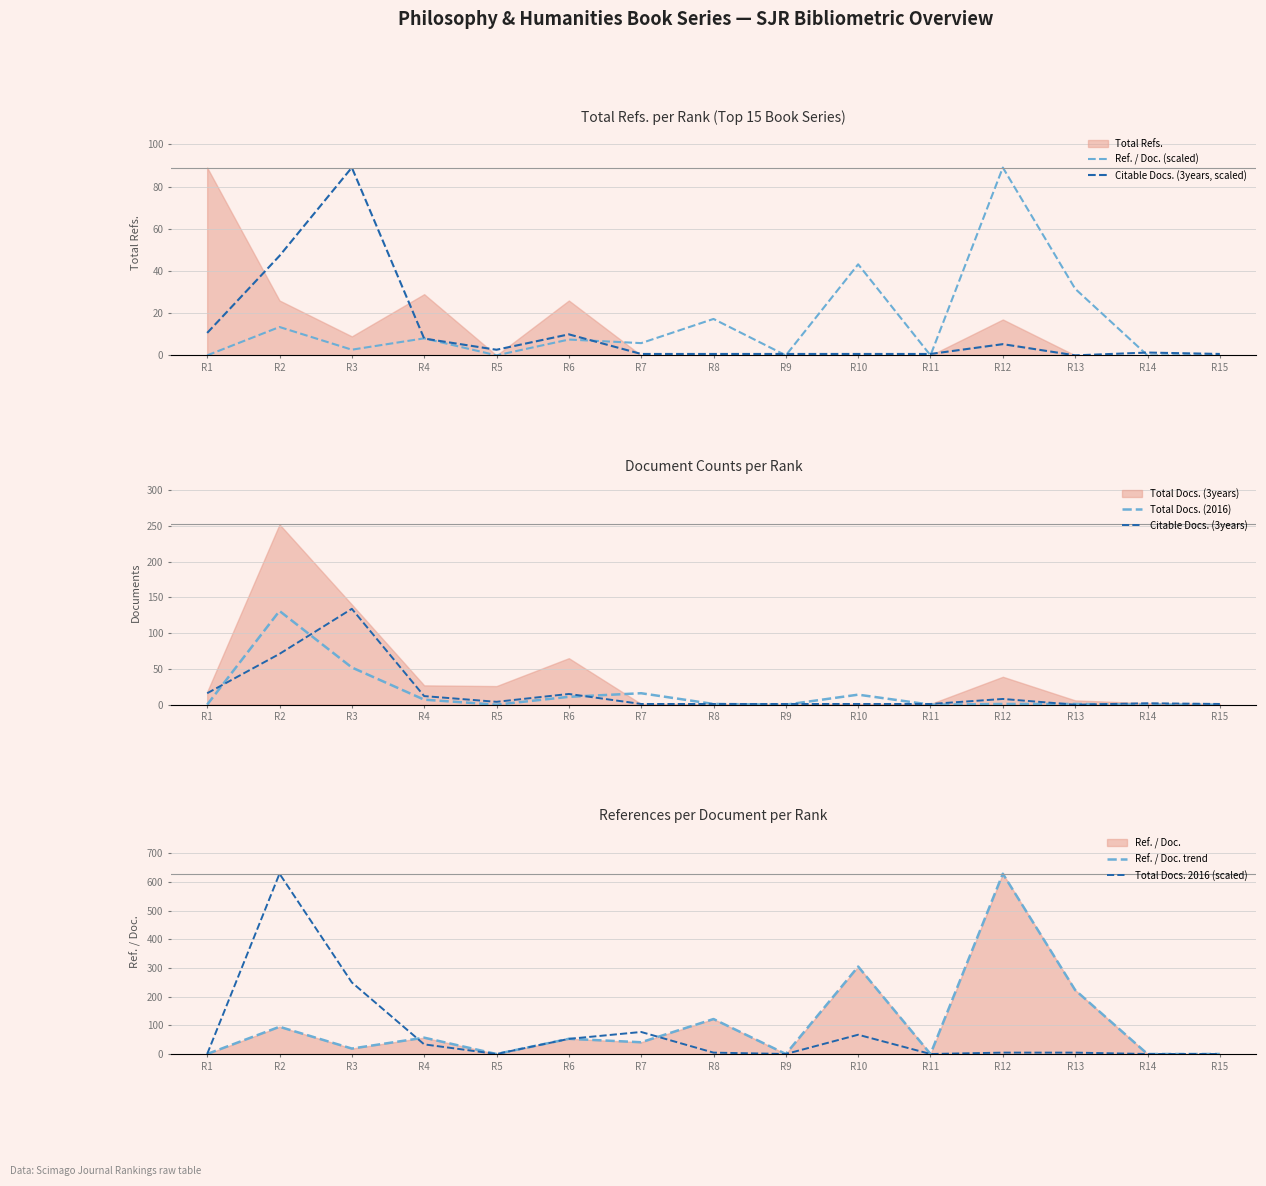

What is the highest value of the Total Docs. (2016) series?

131